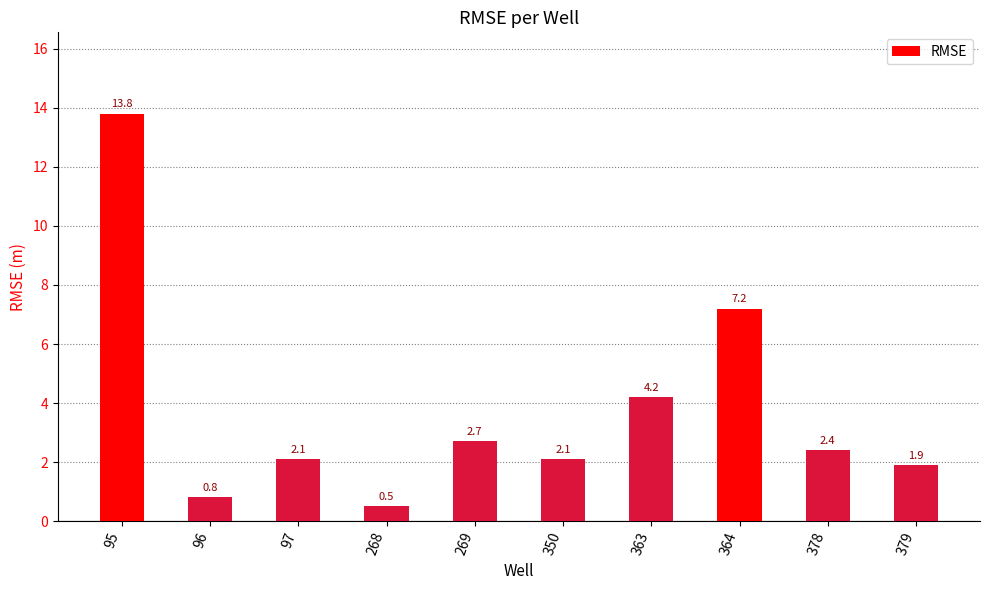

Which has a higher value, 95 or 378?

95